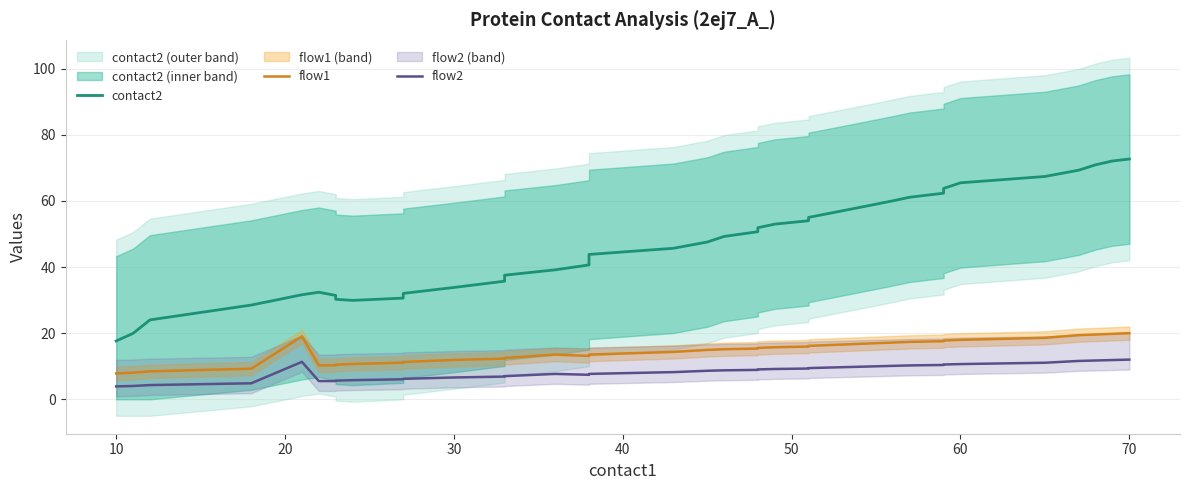

What are all the series names shown in the legend?

contact2, flow1, flow2